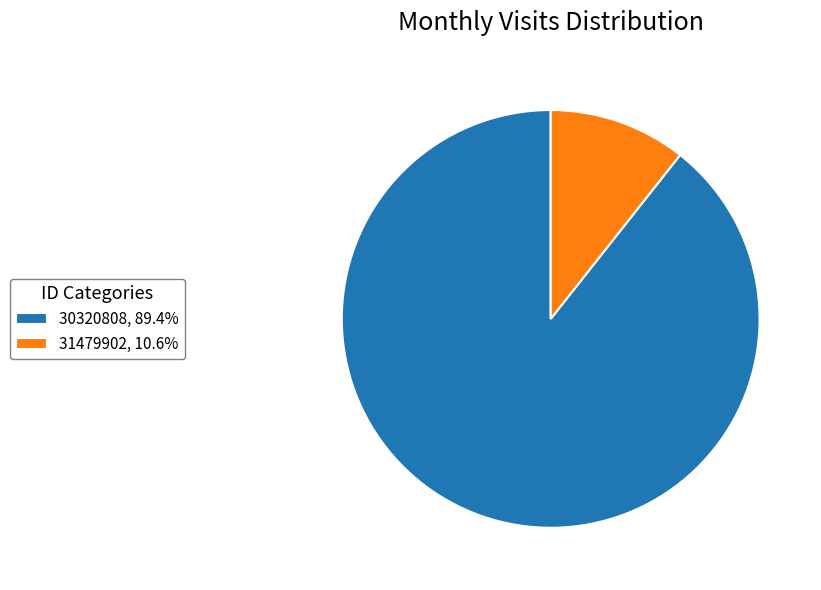

What is the majority slice?

30320808